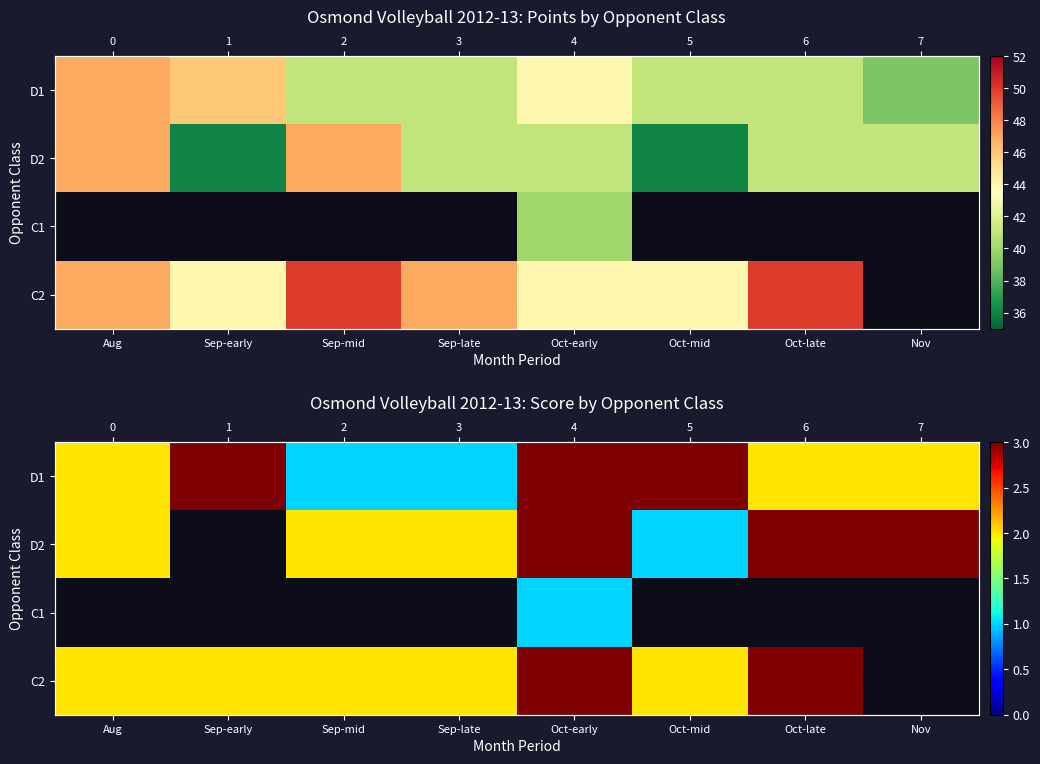

The D1 series shows 3 at Nov. True or false?

False